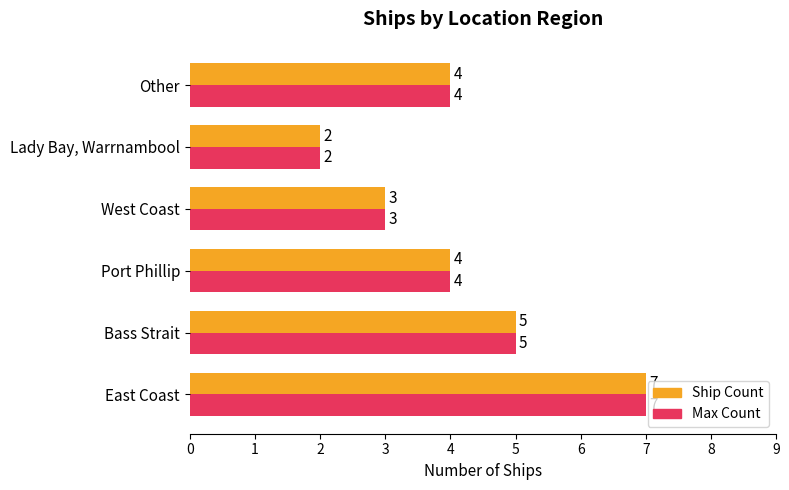

The value of Max Count at Other is 4. True or false?

True